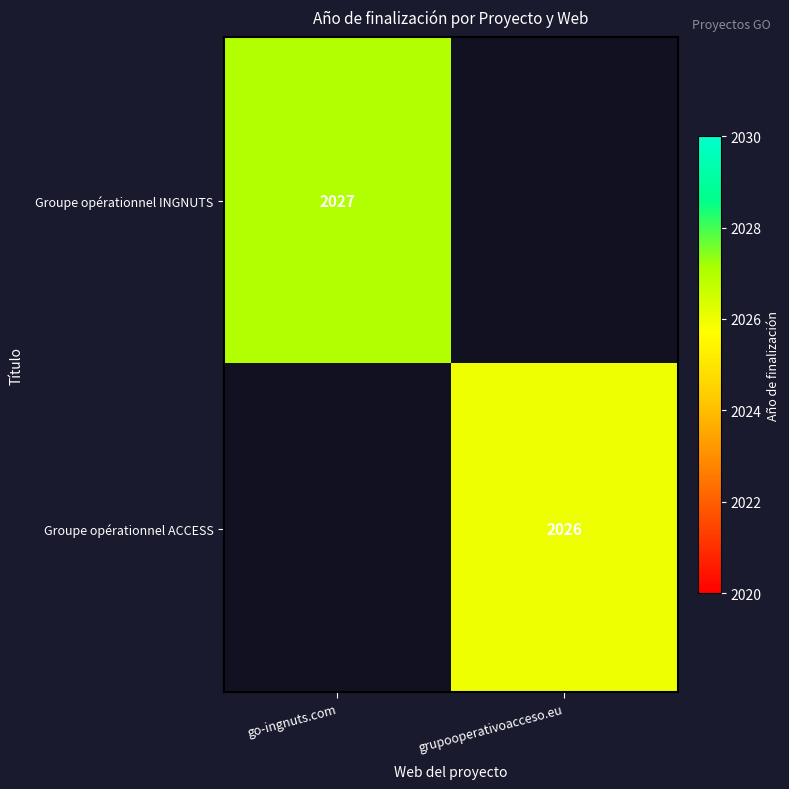

The Groupe opérationnel ACCESS series shows 3568 at grupooperativoacceso.eu. True or false?

False